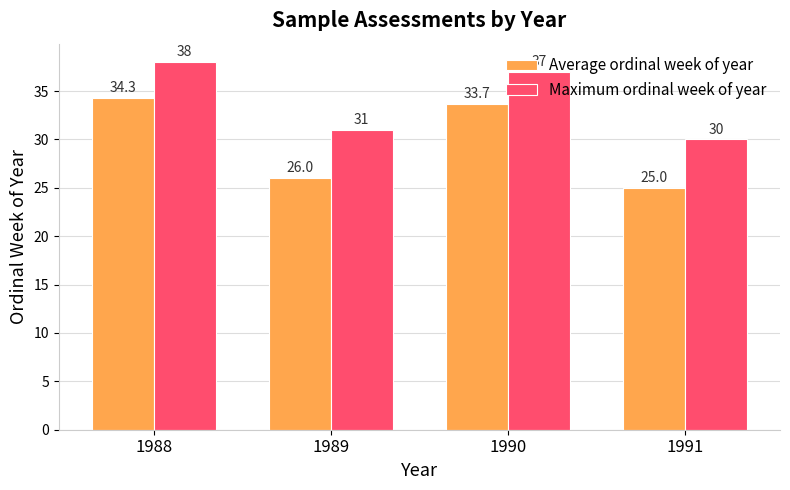

What is the value of the Maximum ordinal week of year bar at the 1st from the left?

38.0